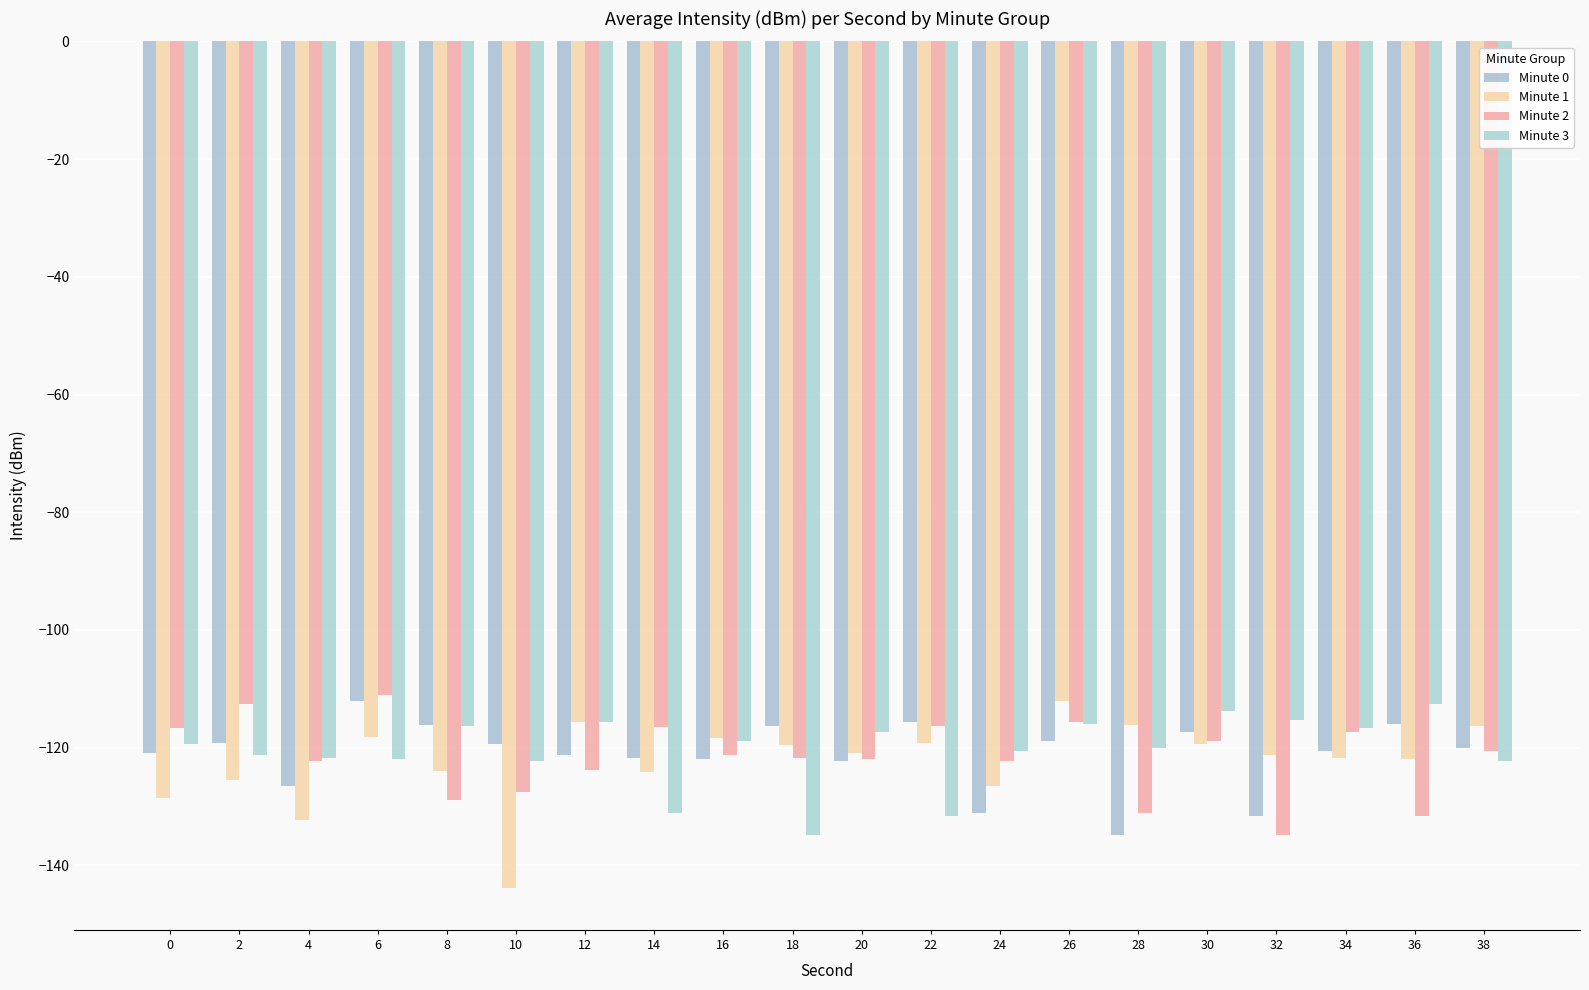

What is the difference between the second highest and minimum values in the Minute 3 series?

21.1